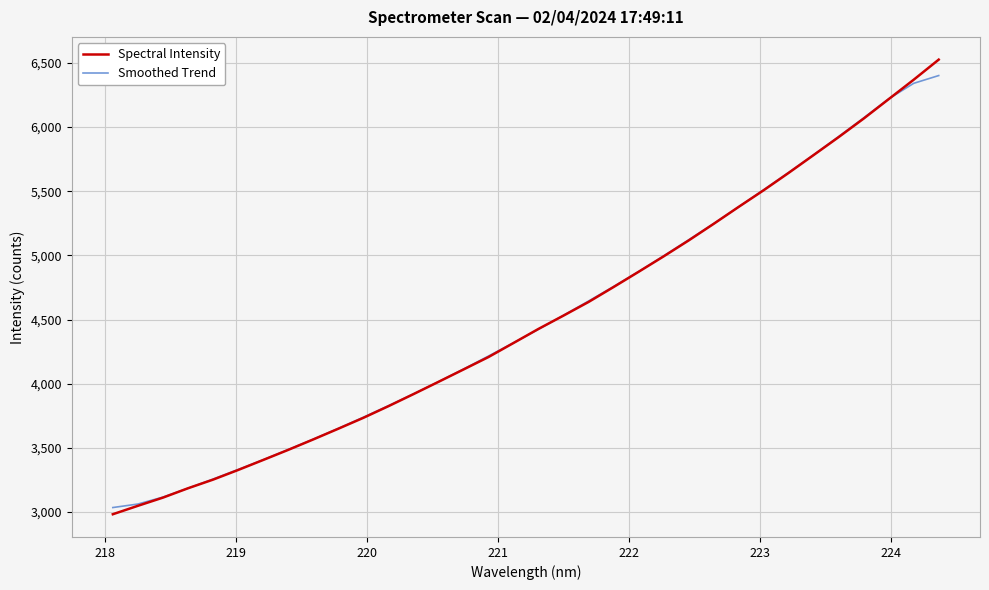

What is the greatest value displayed?

6526.0